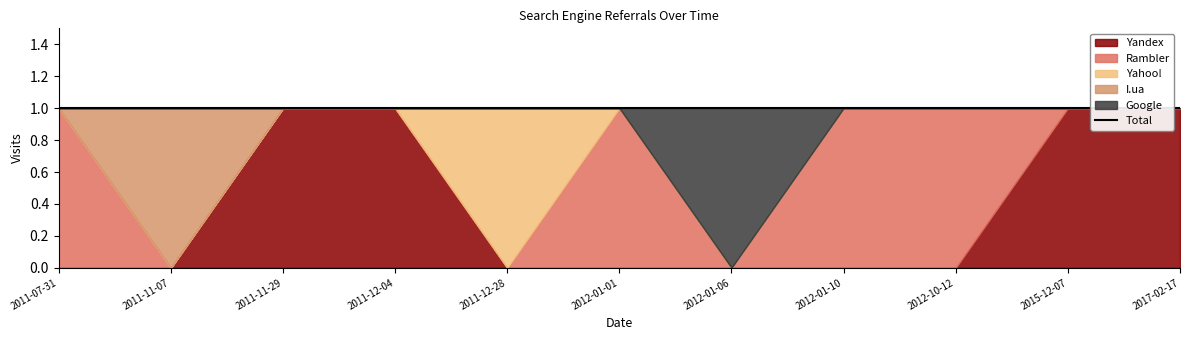

Which has a higher value, 2012-10-12 or 2012-01-10?

2012-10-12